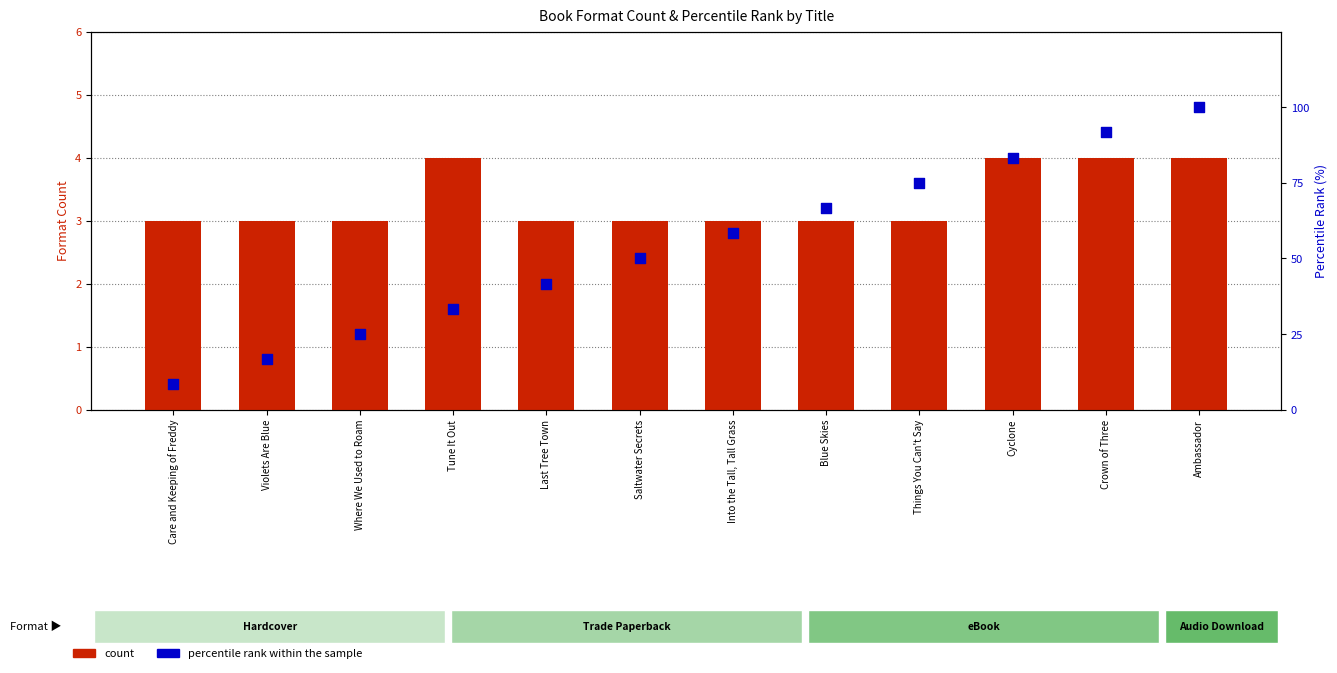

Which series has the largest total across all categories?

percentile rank within the sample